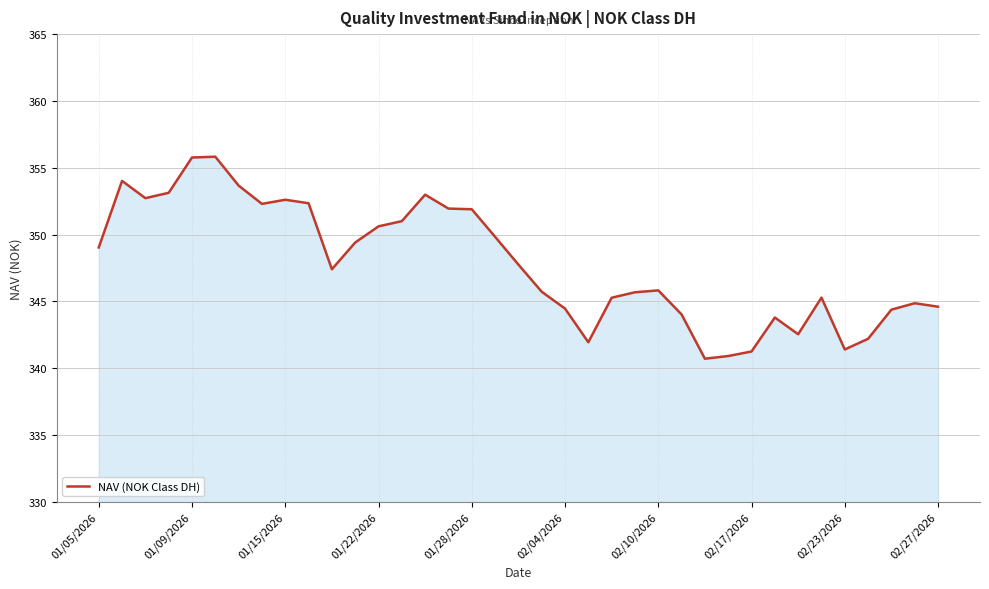

What is the difference between the maximum and minimum values?

15.1